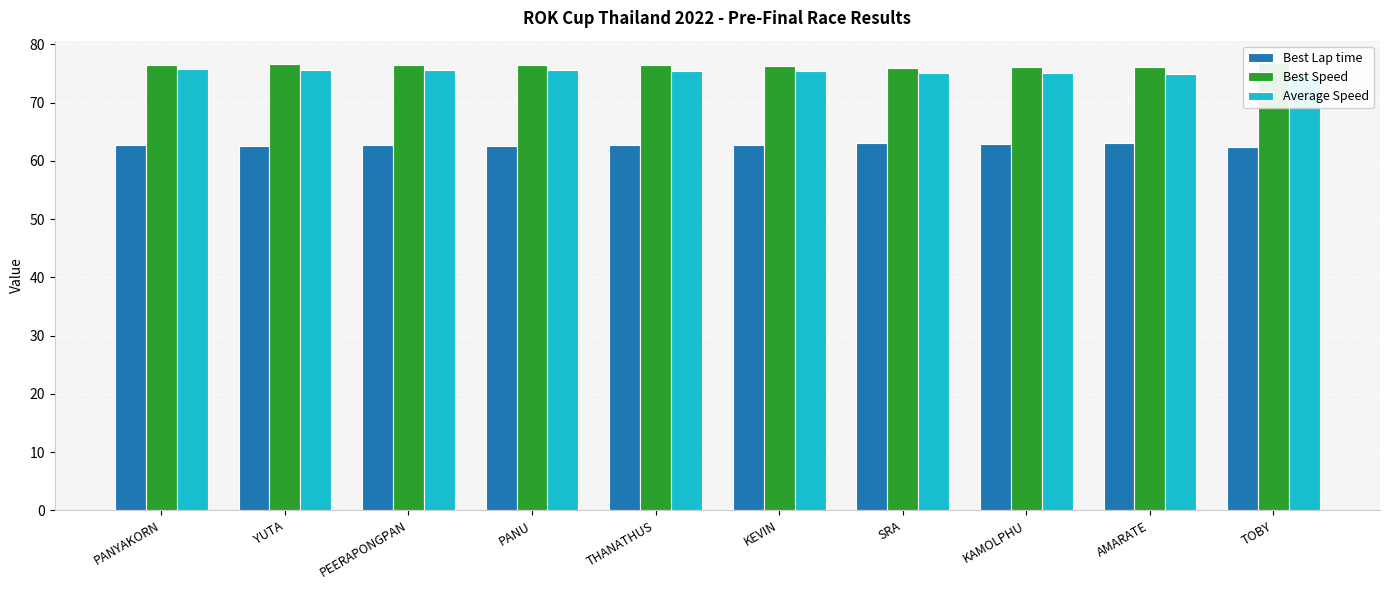

Reading left to right, transcribe all the data shown in this chart.

Best Lap time: PANYAKORN=62.7	YUTA=62.5	PEERAPONGPAN=62.6	PANU=62.6	THANATHUS=62.7	KEVIN=62.7	SRA=63.1	KAMOLPHU=62.9	AMARATE=63.0	TOBY=62.4
Best Speed: PANYAKORN=76.4	YUTA=76.6	PEERAPONGPAN=76.5	PANU=76.5	THANATHUS=76.4	KEVIN=76.3	SRA=75.9	KAMOLPHU=76.1	AMARATE=76.0	TOBY=76.8
Average Speed: PANYAKORN=75.7	YUTA=75.7	PEERAPONGPAN=75.6	PANU=75.5	THANATHUS=75.5	KEVIN=75.4	SRA=75.1	KAMOLPHU=75.0	AMARATE=74.9	TOBY=74.9